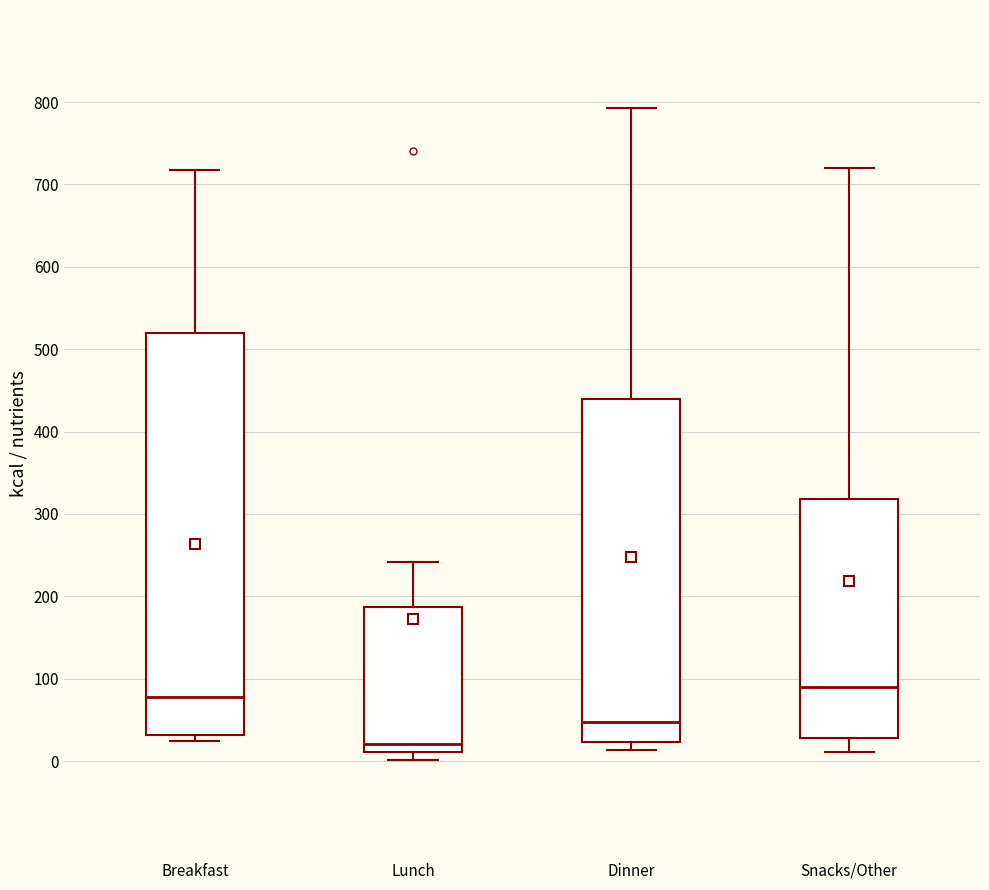

Which box's median line is the highest?

Snacks/Other